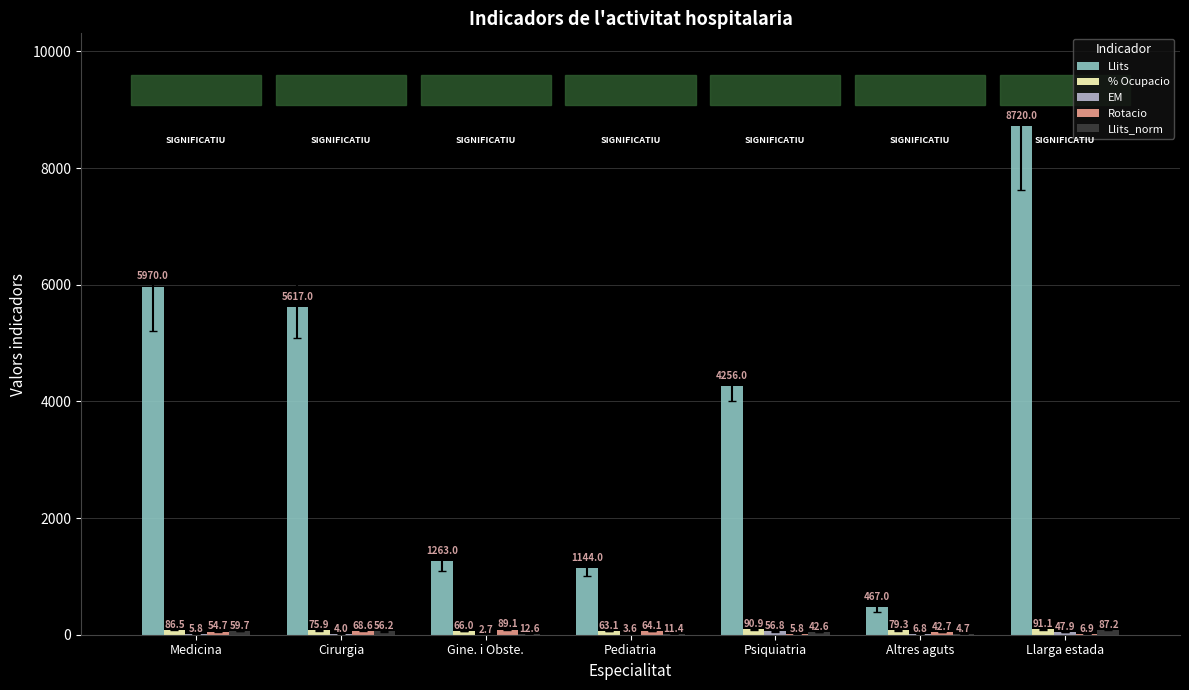

What is the maximum value shown in the chart?

8720.0